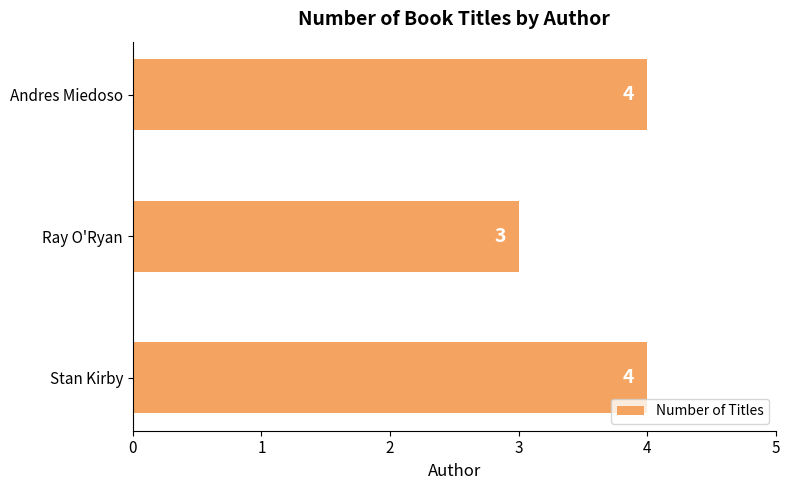

Does the chart contain any negative values?

No